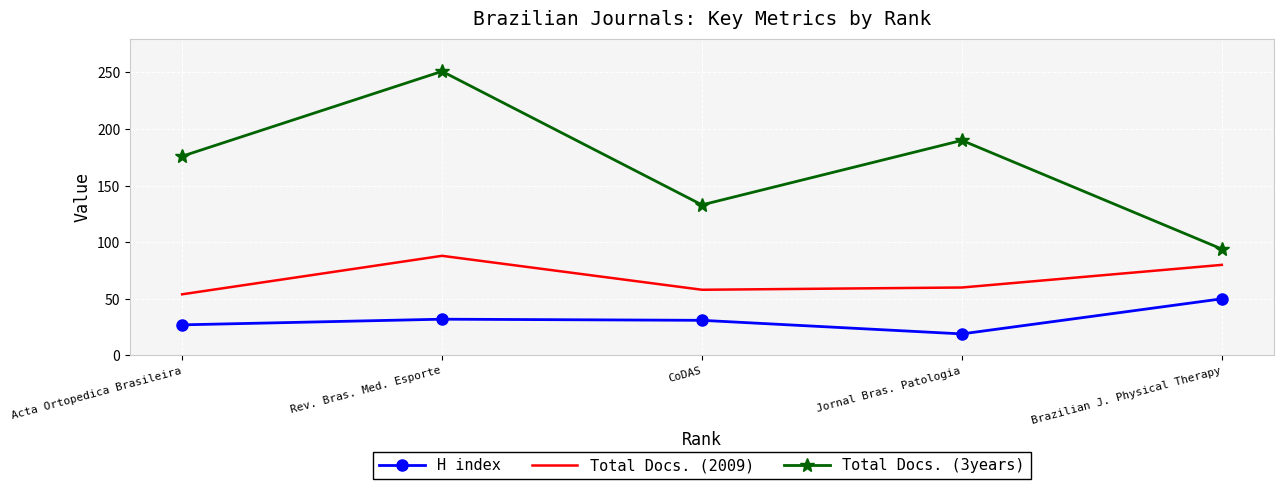

What is the spread (max minus min) of values at CoDAS?

102